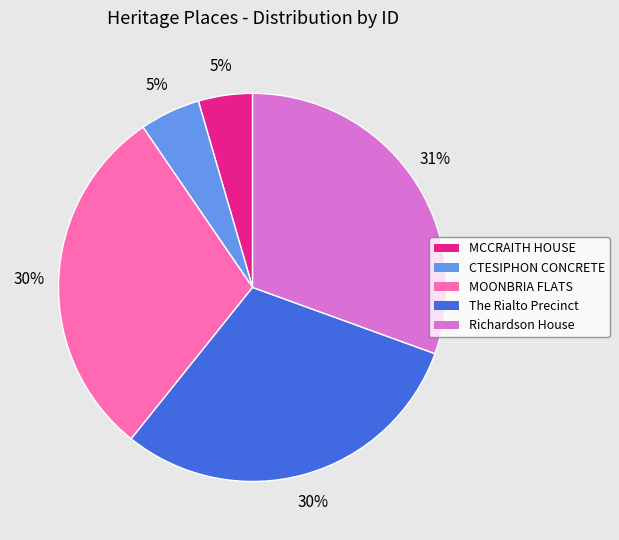

How many slices are in this pie chart?

5